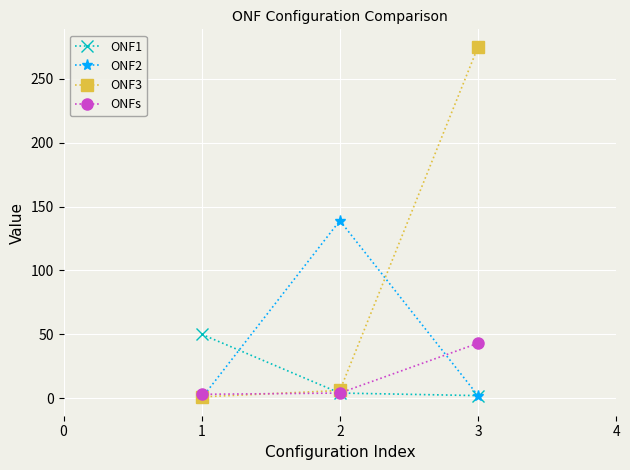

The value of ONF2 at 1 is 0. True or false?

True